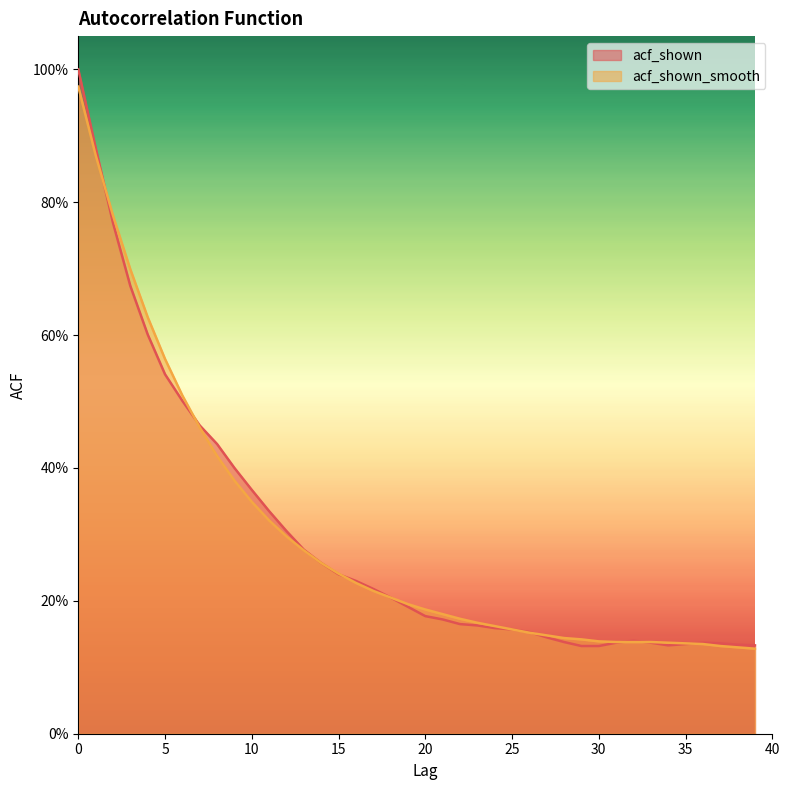

What is the difference between the maximum and minimum values in the acf_shown series?

0.9